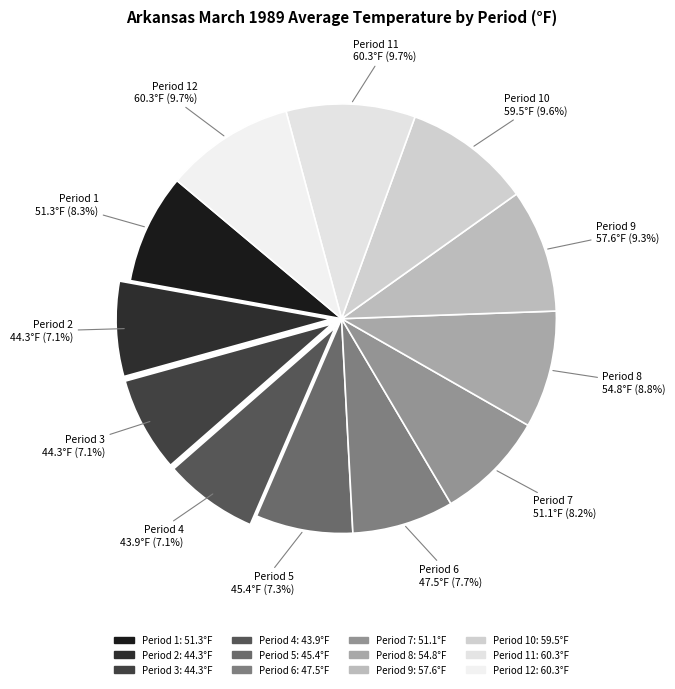

Count the number of slices in the pie.

12